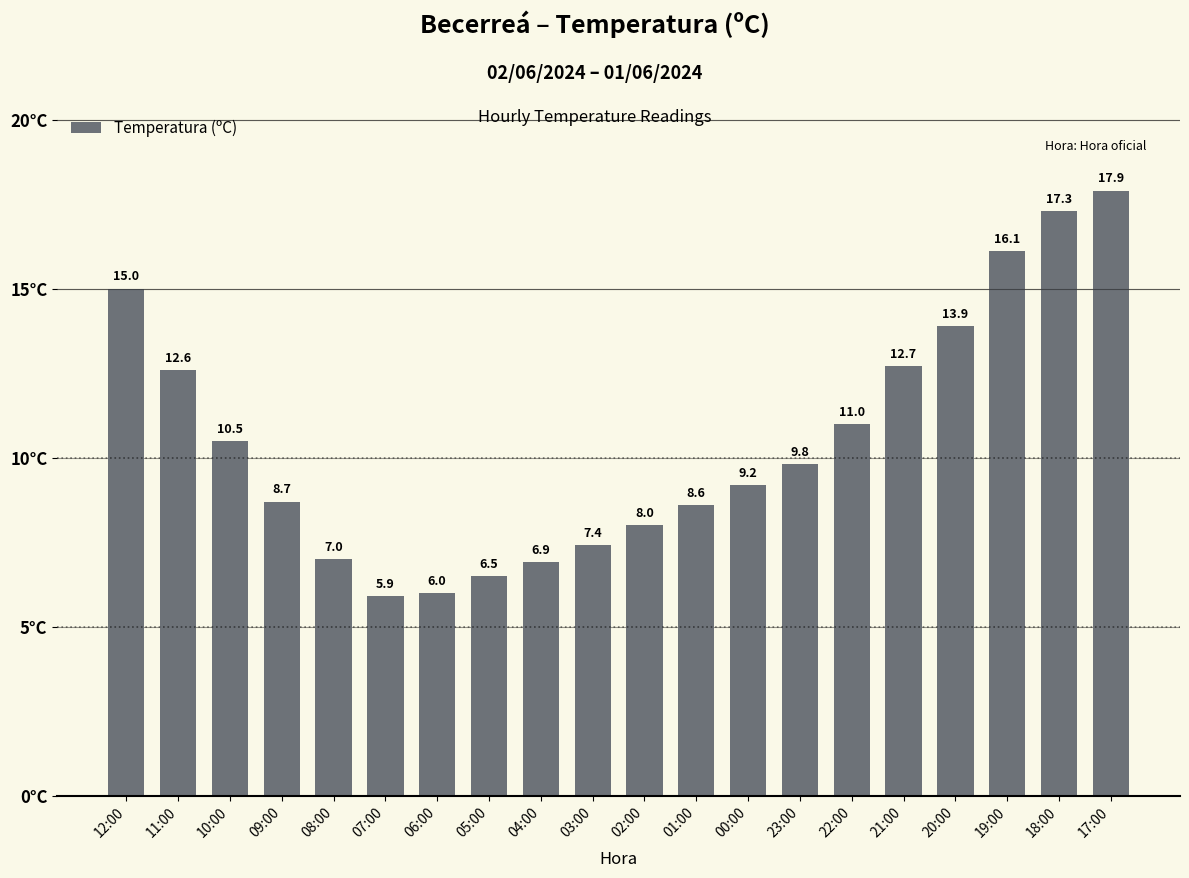

What is the smallest value displayed?

5.9